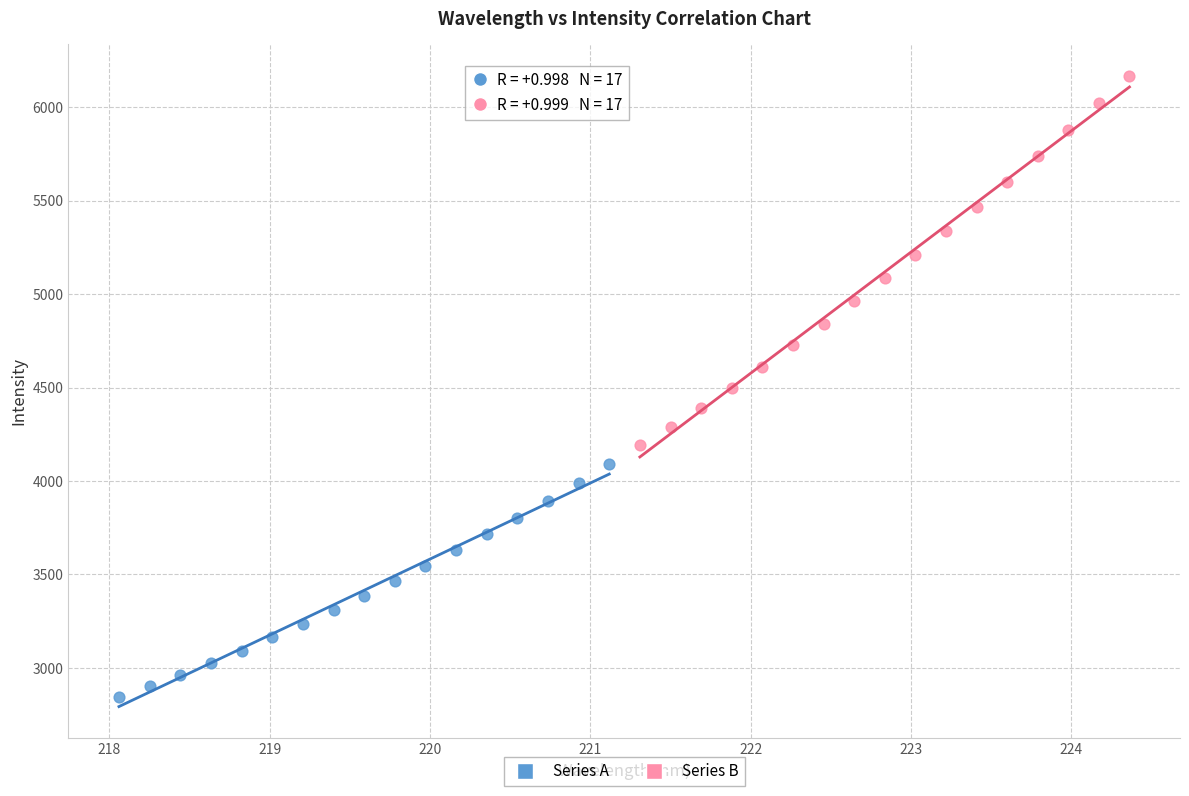

Which series contains the highest Y value?

Series B